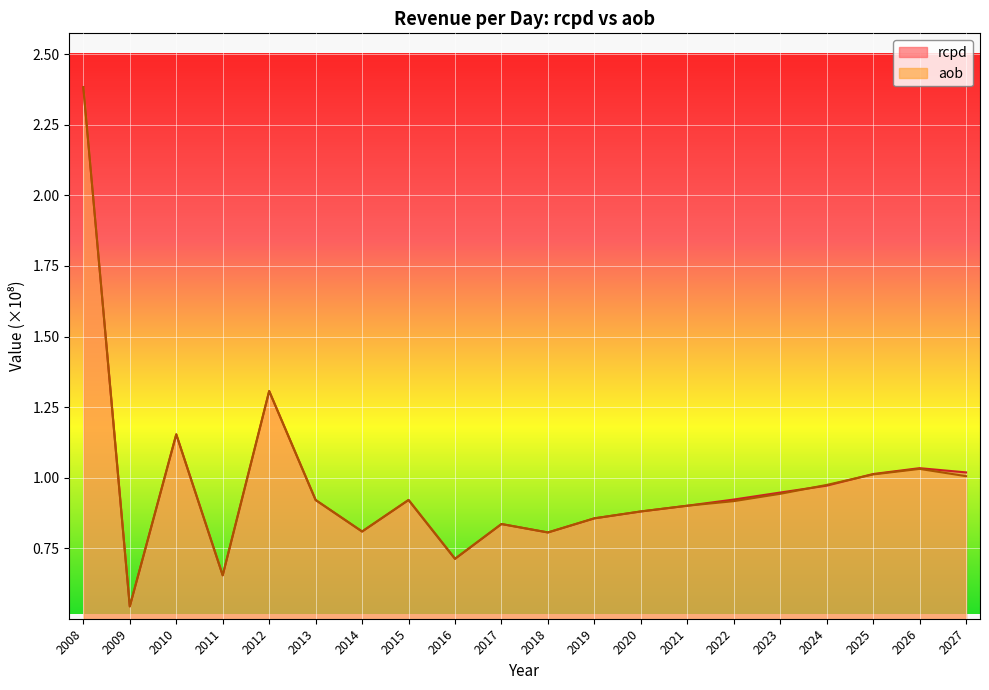

What is the value of the aob point at the 5th from the left?

1.3